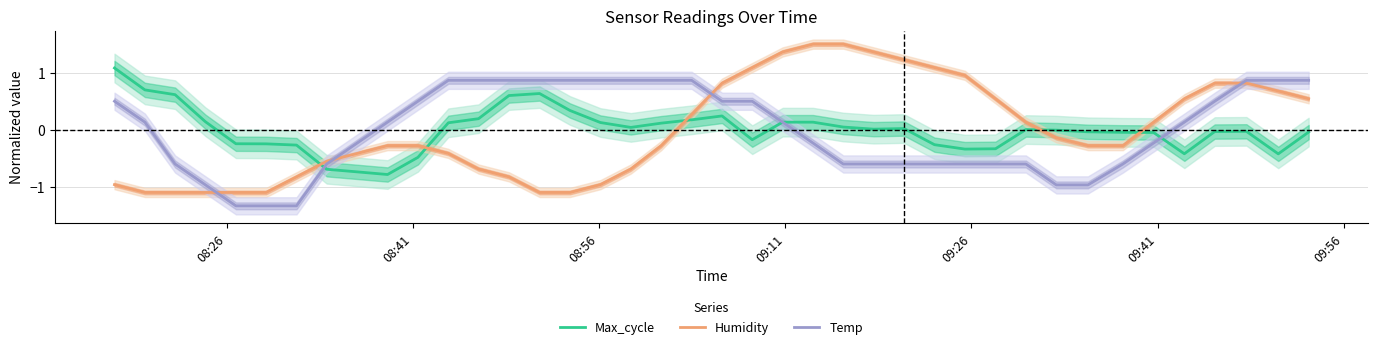

What is the lowest value of the Max_cycle series?

-0.8